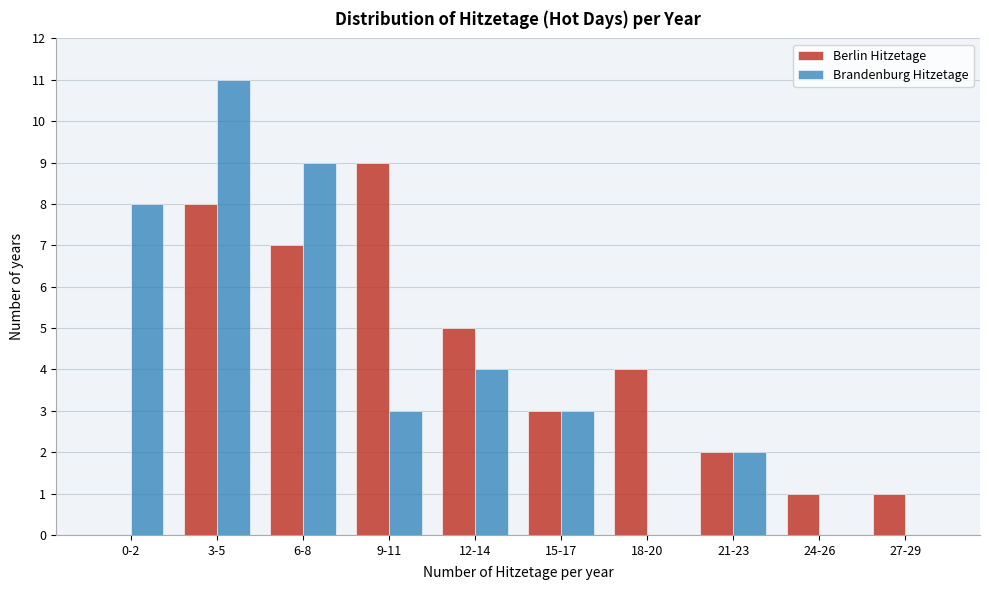

Reading right to left, list all the values displayed in this chart.

Berlin Hitzetage: 27-29=1	24-26=1	21-23=2	18-20=4	15-17=3	12-14=5	9-11=9	6-8=7	3-5=8	0-2=0
Brandenburg Hitzetage: 27-29=0	24-26=0	21-23=2	18-20=0	15-17=3	12-14=4	9-11=3	6-8=9	3-5=11	0-2=8